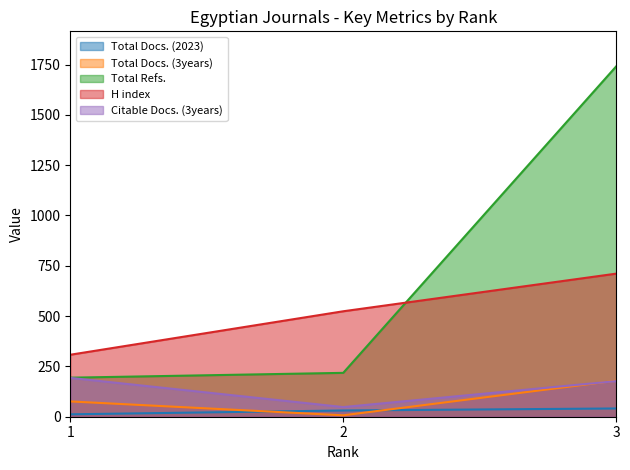

Is it true that Citable Docs. (3years) equals 71 at 3?

False